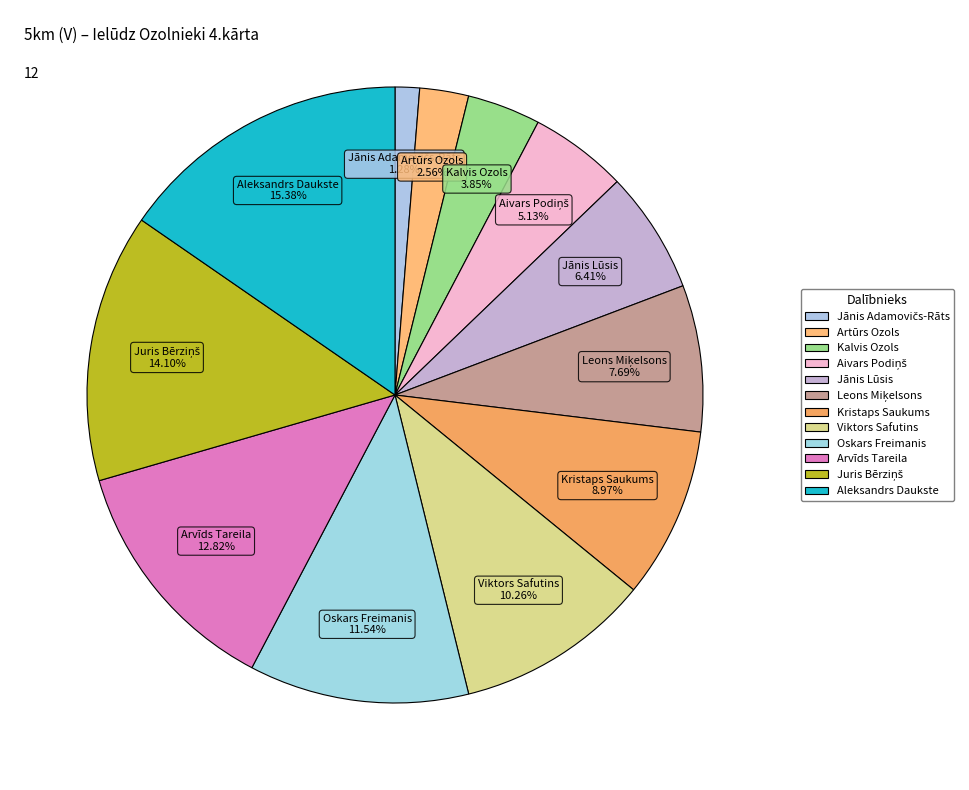

Which slice is the largest?

Aleksandrs Daukste